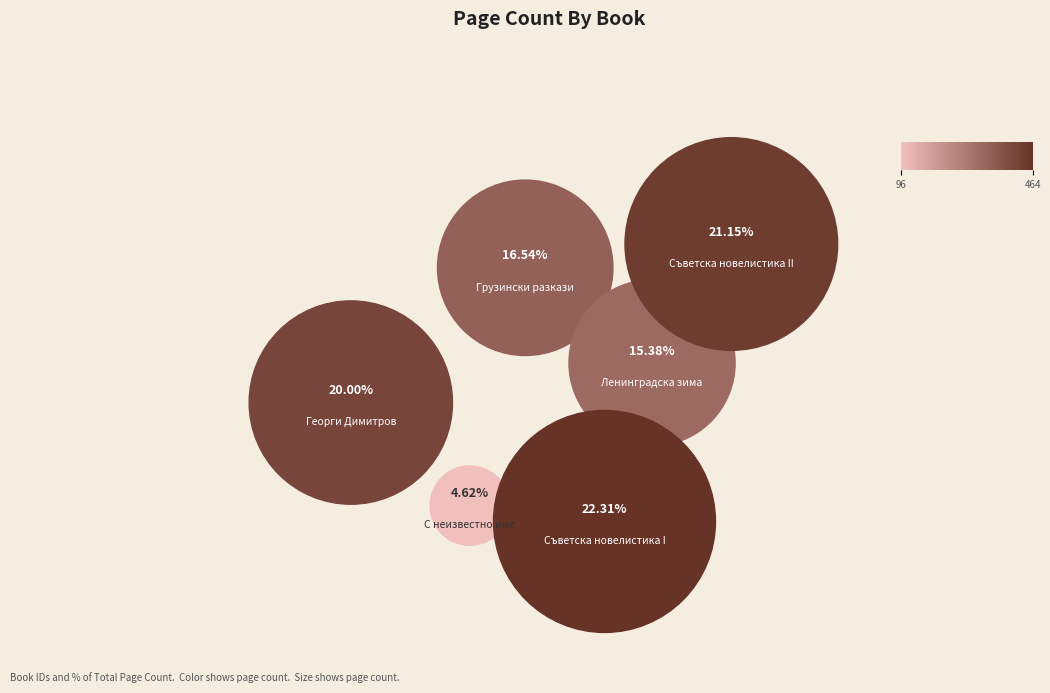

Is there any slice that represents more than half of the pie?

No